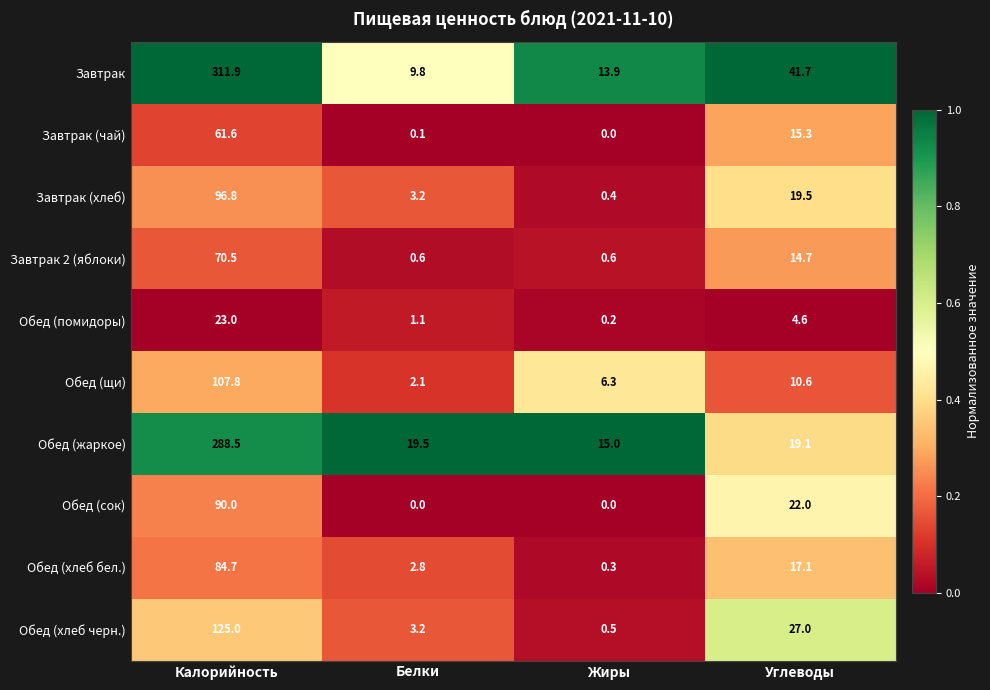

Where is Обед (помидоры) nearest to the value 11?

Углеводы